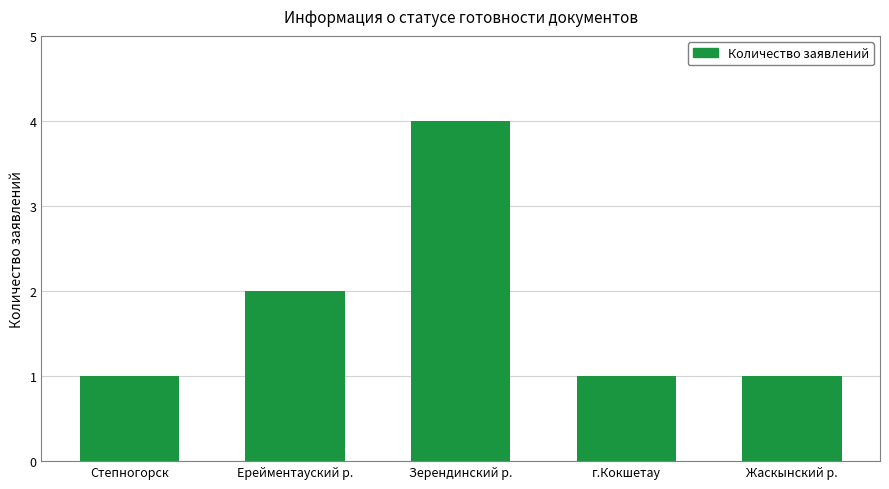

At which category does the chart reach its peak across all series?

Зерендинский р.